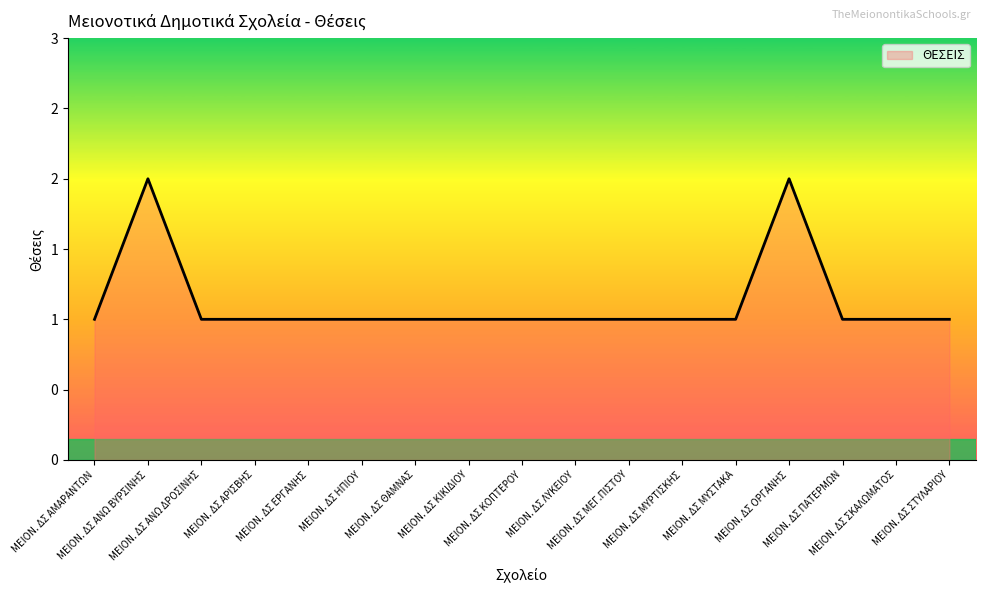

Does the chart have visible grid lines?

No